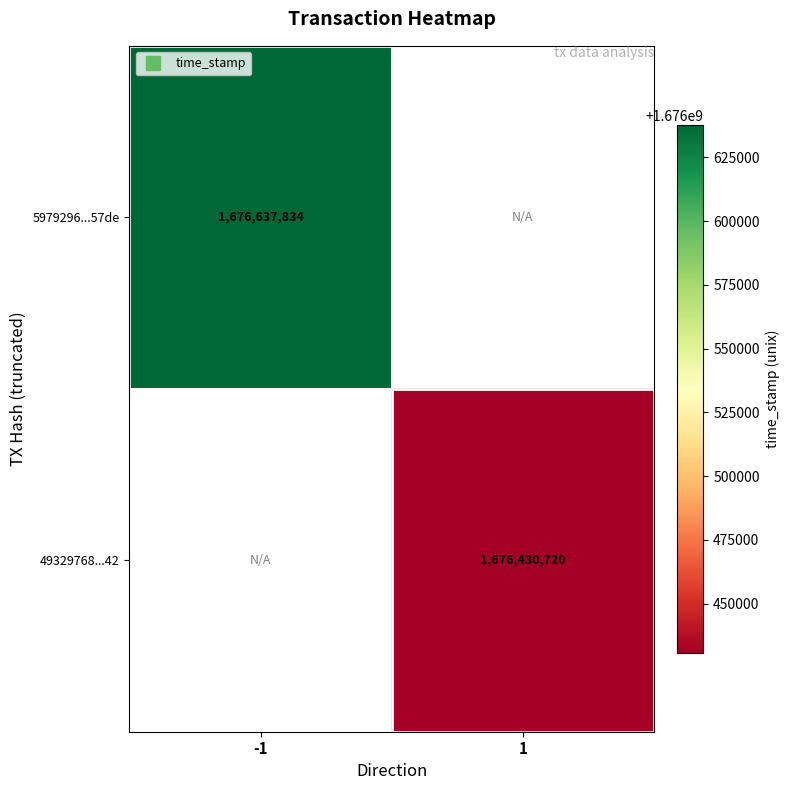

At which category does the chart reach its minimum across all series?

1